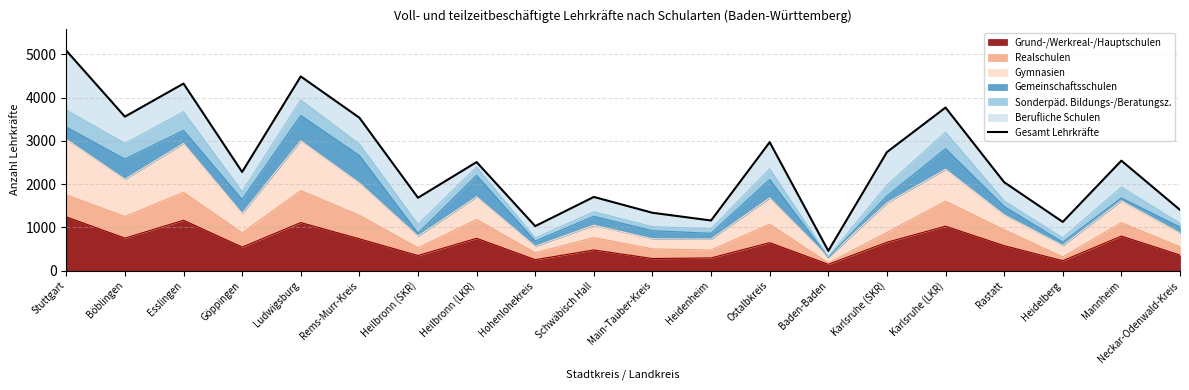

How many points are lower than both their immediate neighbors (excluding endpoints)?

7